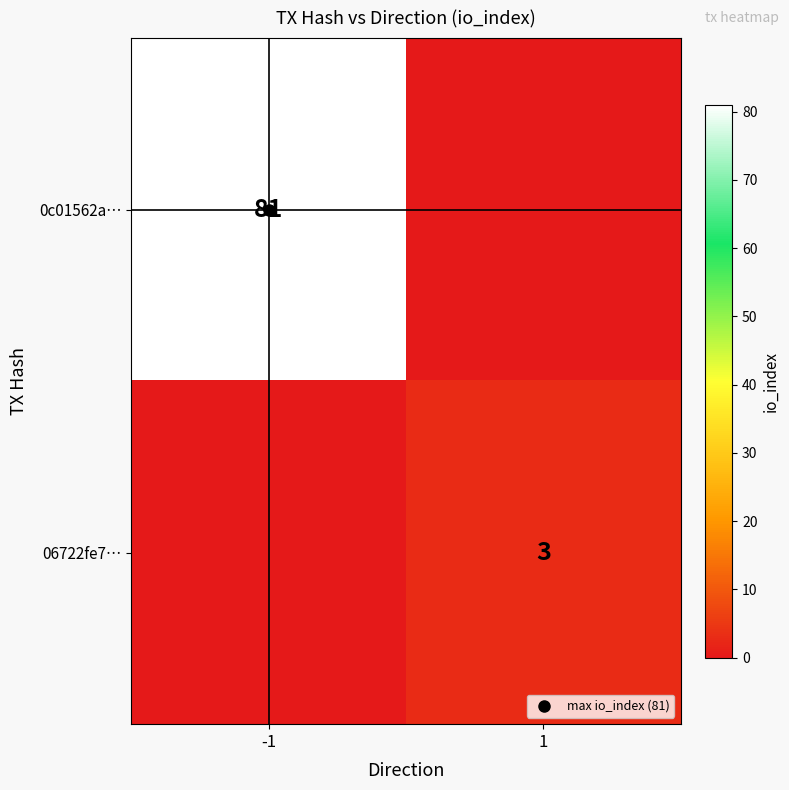

What is the greatest value displayed?

81